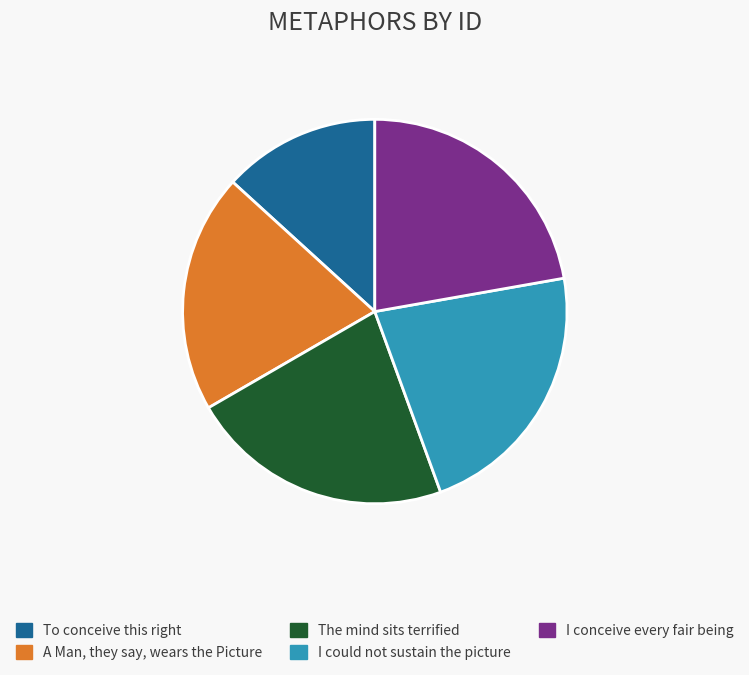

Which slice is the smallest?

To conceive this right